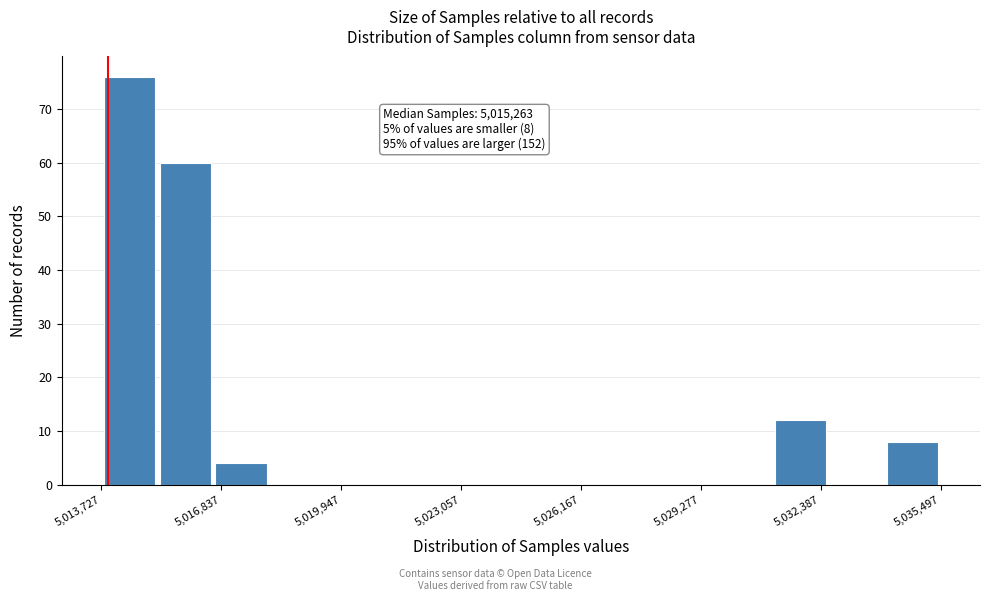

Read against the x-axis, roughly where is the centre of the tallest bar?

5014500